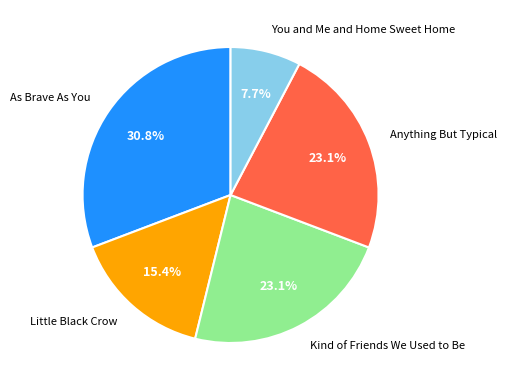

The Kind of Friends We Used to Be slice represents 23% of the pie. True or false?

True